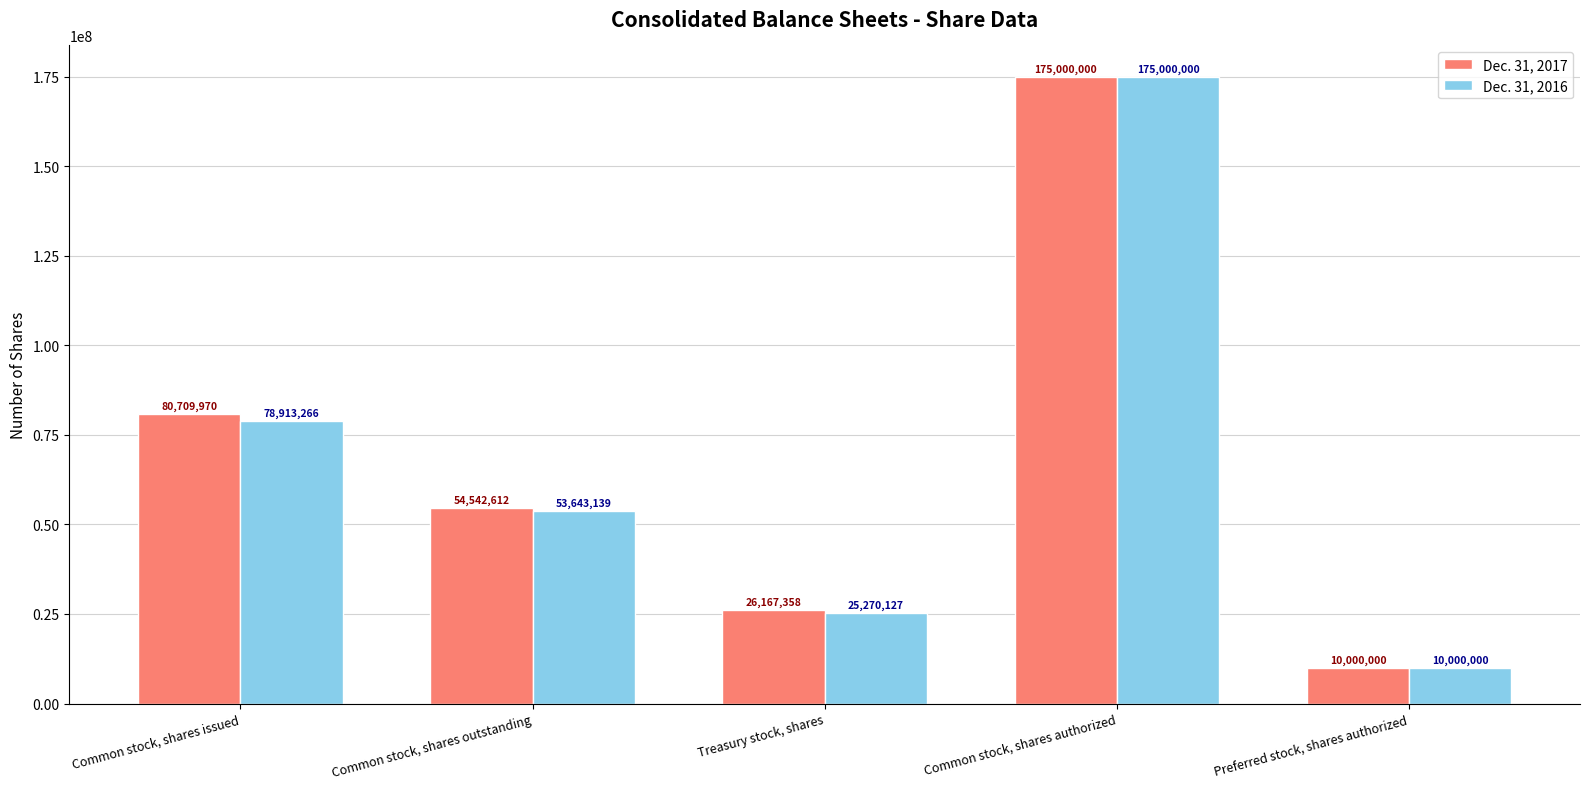

Rank the categories by Dec. 31, 2017 value from highest to lowest.

Common stock, shares authorized, Common stock, shares issued, Common stock, shares outstanding, Treasury stock, shares, Preferred stock, shares authorized